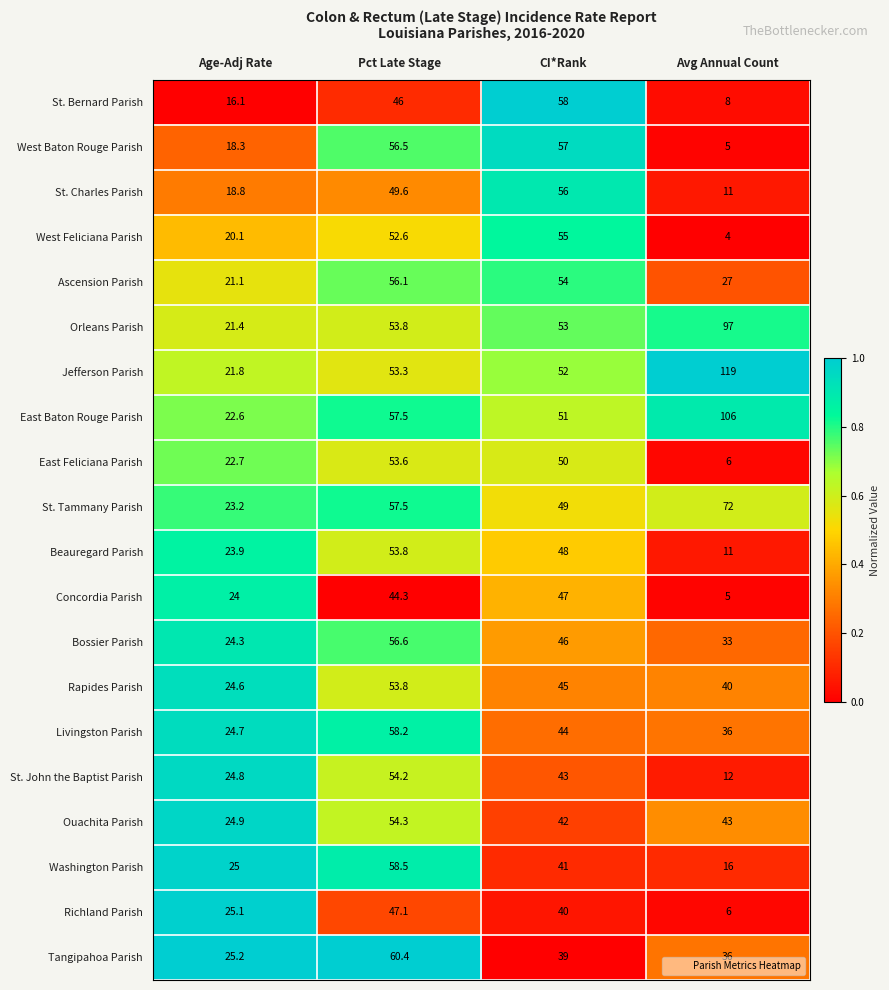

List the labels in order of Washington Parish value, smallest first.

Avg Annual Count, Age-Adj Rate, CI*Rank, Pct Late Stage